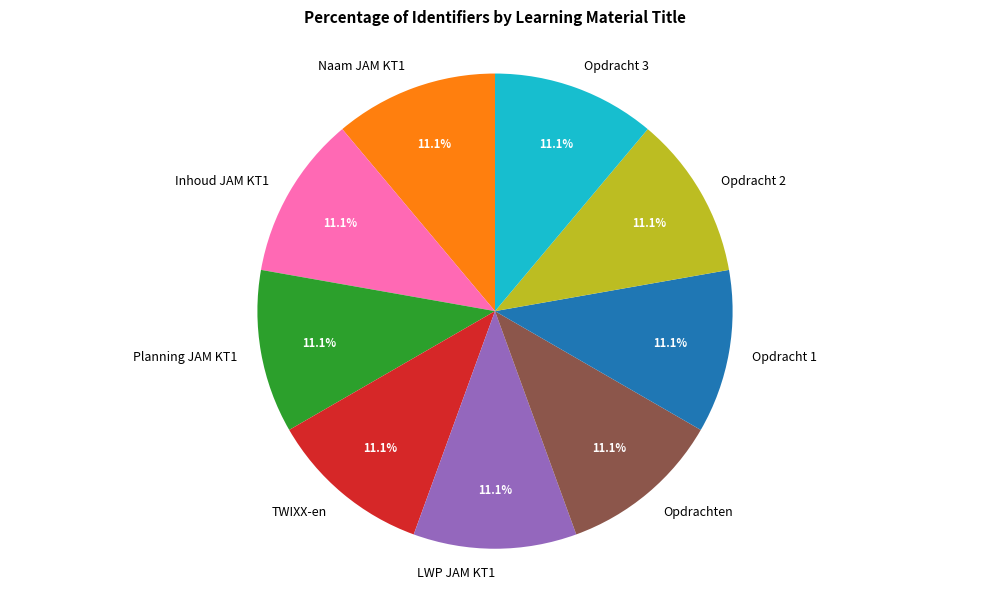

What portion of the pie excludes Opdracht 2?

88.9%